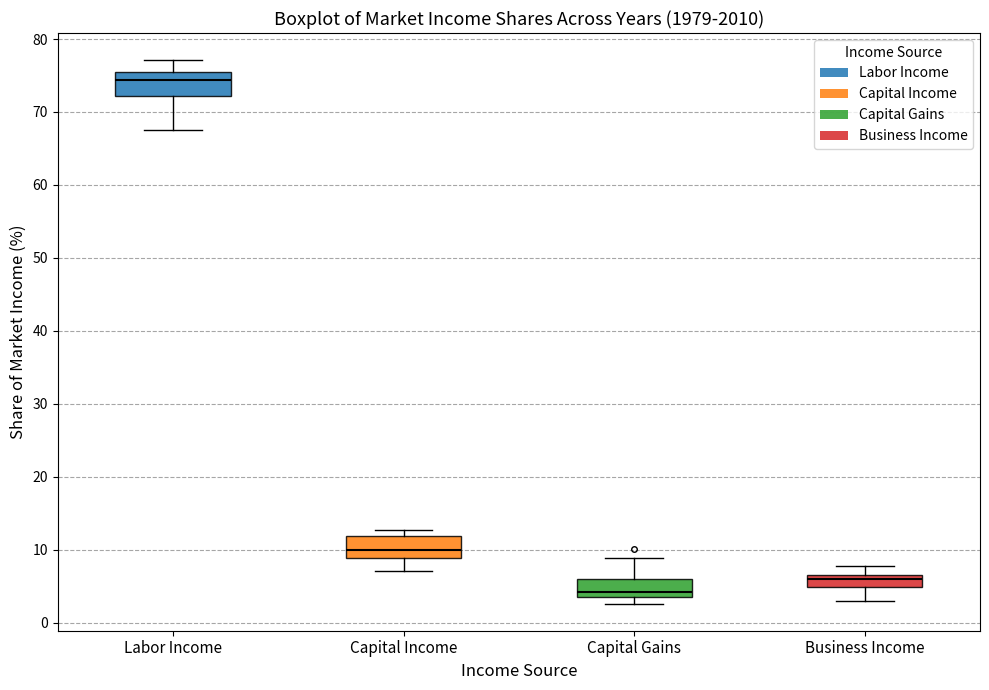

Reading left to right, read every box against the y-axis: the position of its median line, the range the box covers, and the ends of its whiskers. The values are not printed on the chart, so give them approximately, as read against the axis.

Labor Income: median 74, box 72 to 76, whiskers 68 to 77
Capital Income: median 10, box 9 to 12, whiskers 7 to 13
Capital Gains: median 4 (just above the box's lower edge), box 4 to 6, whiskers 3 to 9
Business Income: median 6, box 5 to 7, whiskers 3 to 8